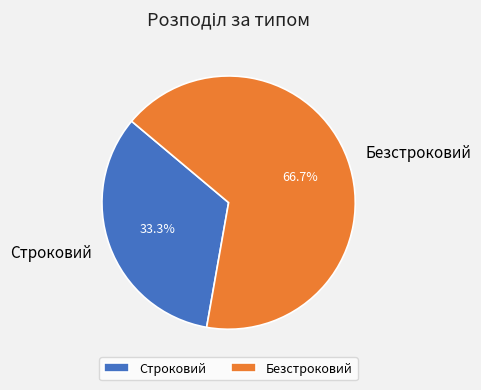

The Строковий slice represents 33% of the pie. True or false?

True